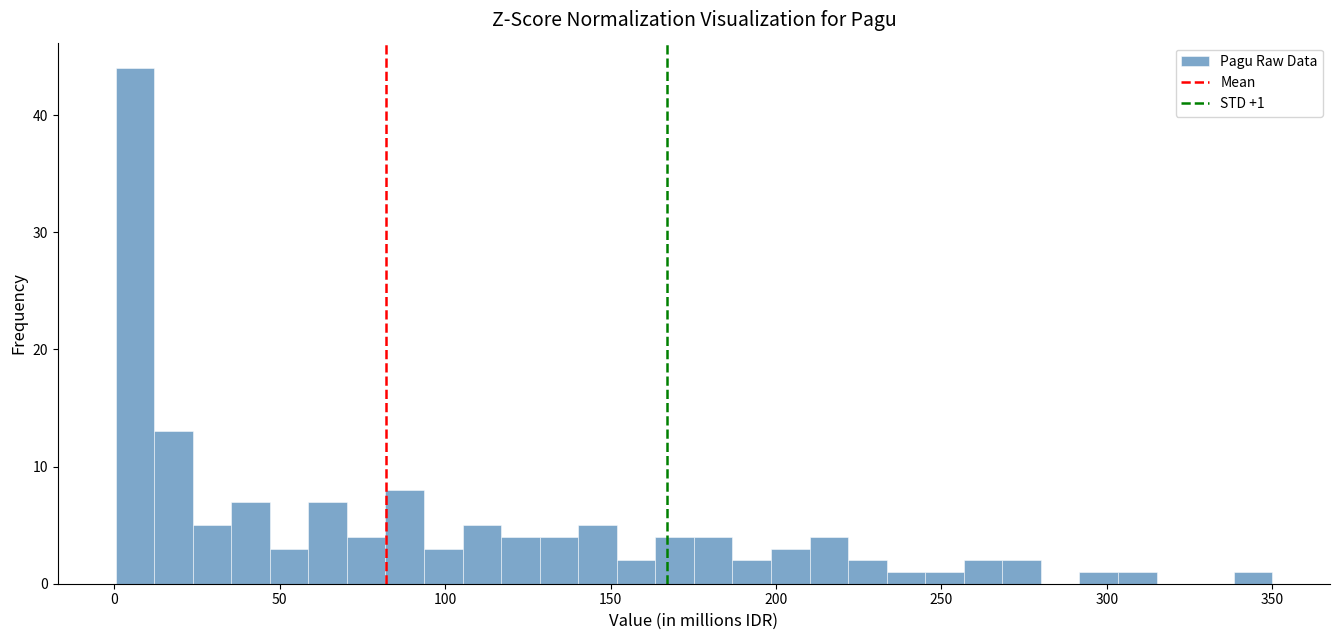

Read against the x-axis, roughly where is the centre of the tallest bar?

5